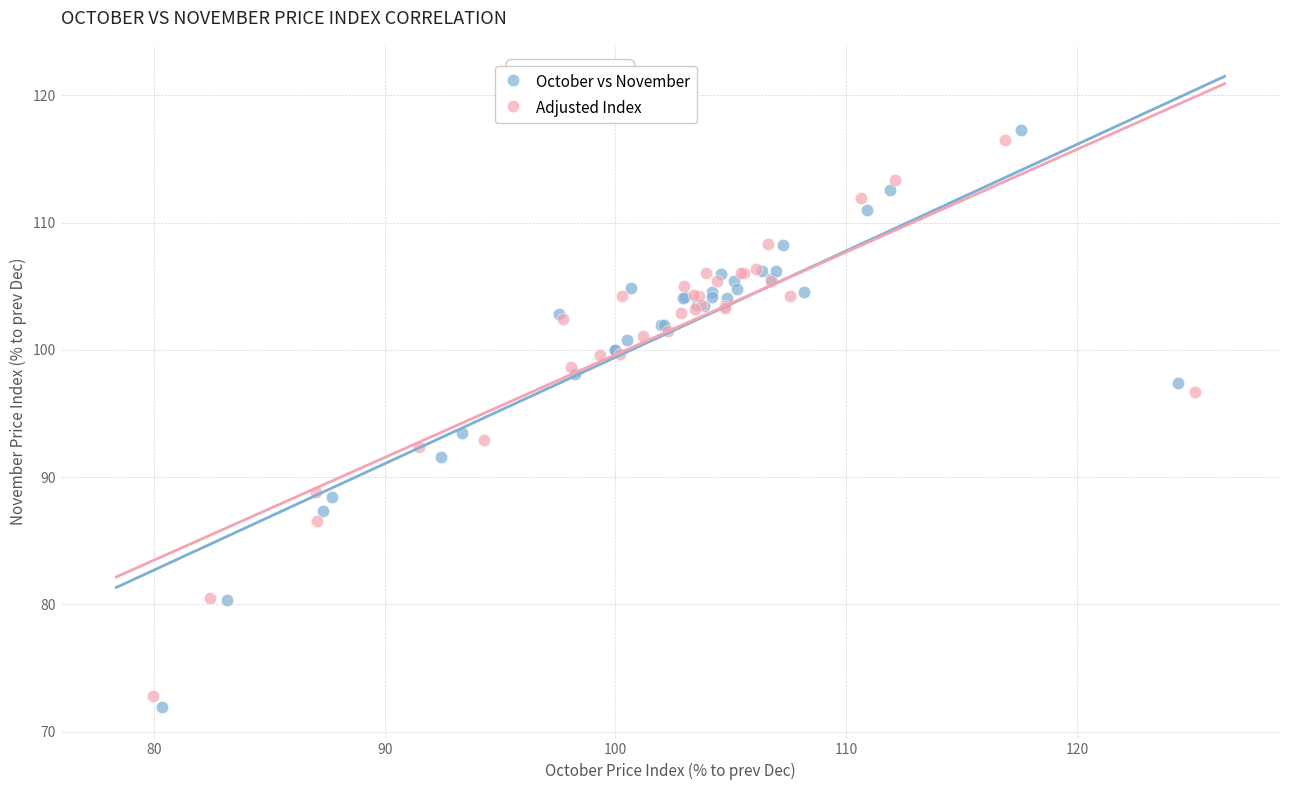

What are all the series names shown in the legend?

October vs November, Adjusted Index